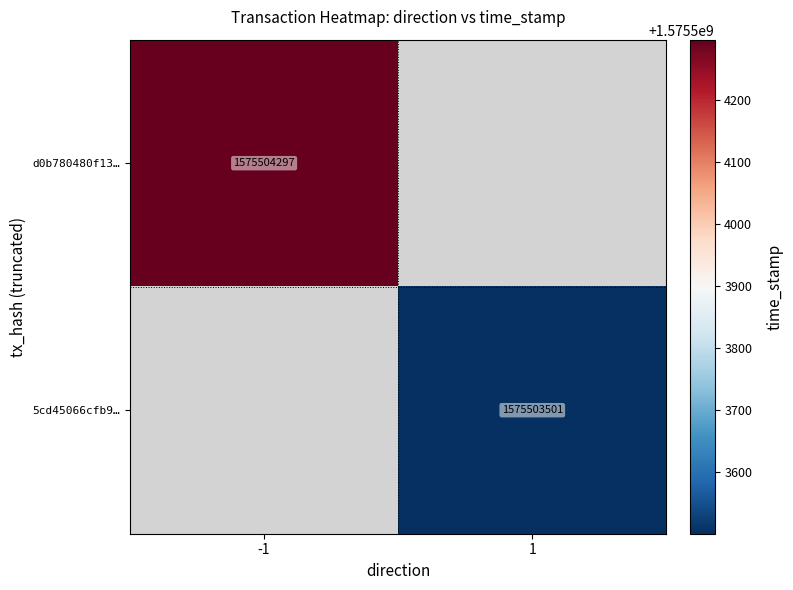

How many values in d0b780480f1312a6deb335b3fbdcd6ccd034b7f are above zero?

1